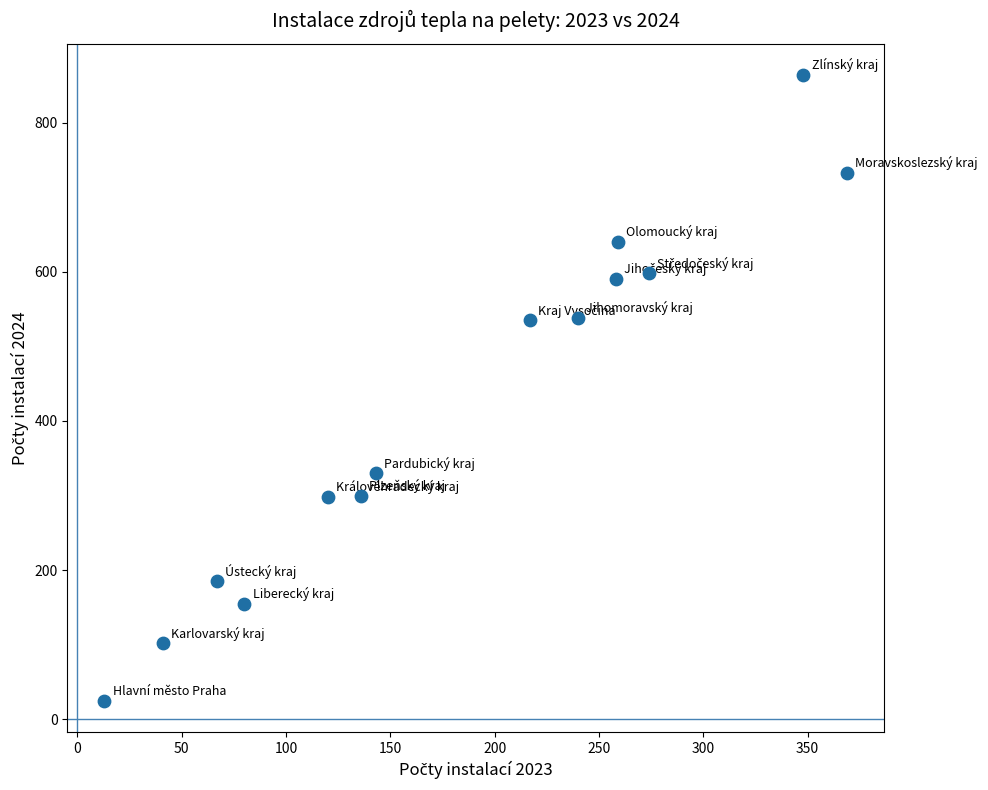

What is the range of X values (max minus min)?

356